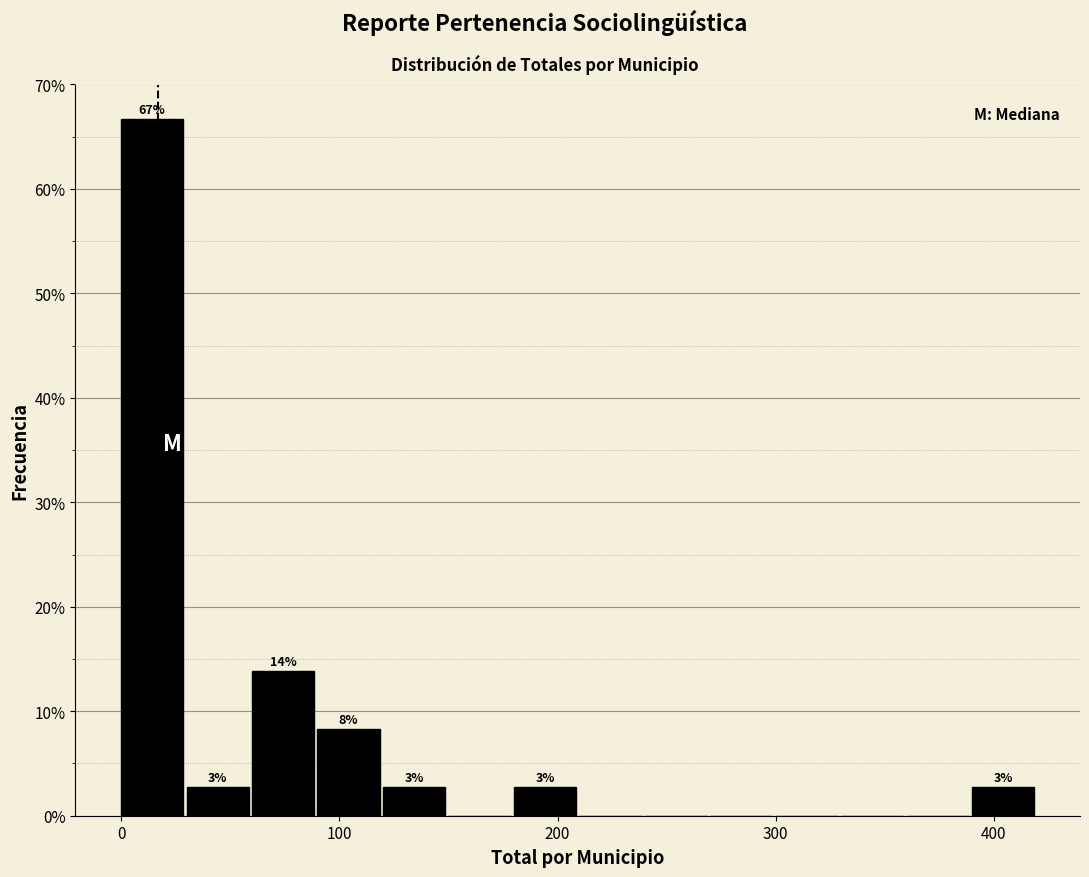

Around what value on the x-axis is the tallest bar? Give the approximate position of its centre, as read against the axis.

10